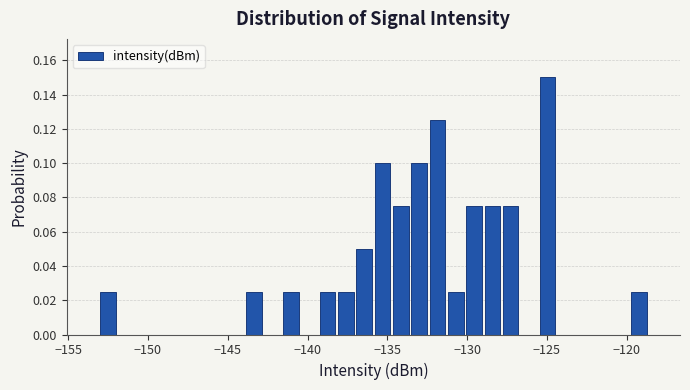

Read against the x-axis, roughly where is the centre of the tallest bar?

-125.0